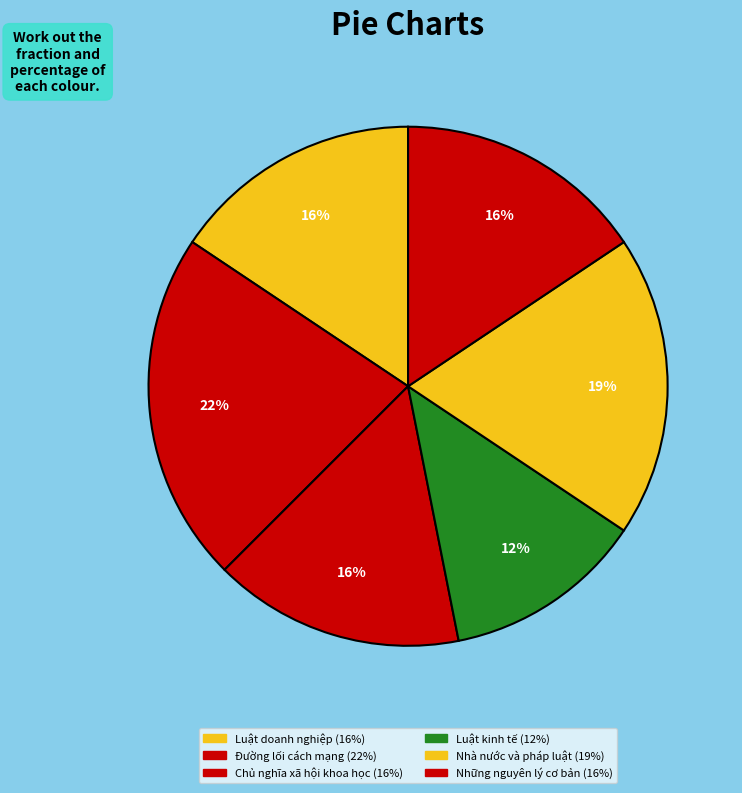

Count the number of slices in the pie.

6